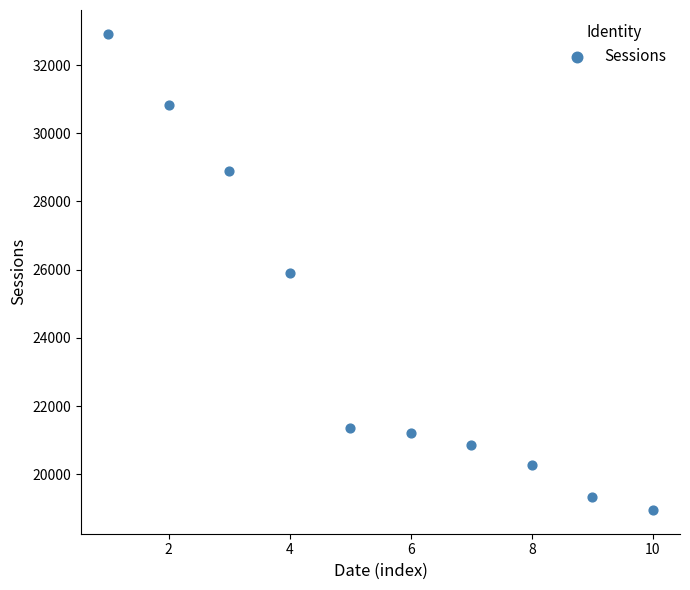

What is the range of Y values (max minus min)?

13957